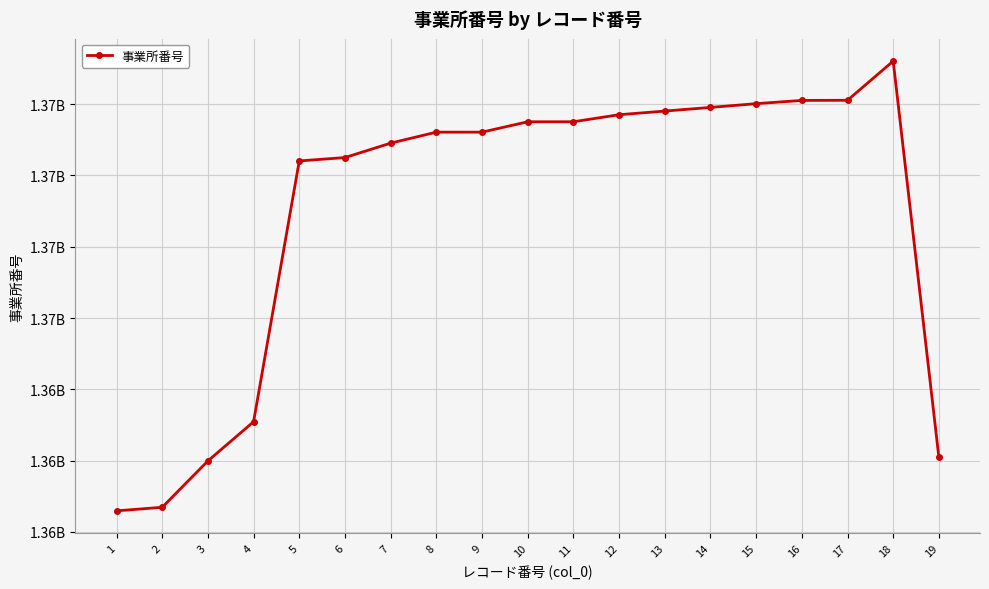

Does the chart have visible grid lines?

Yes